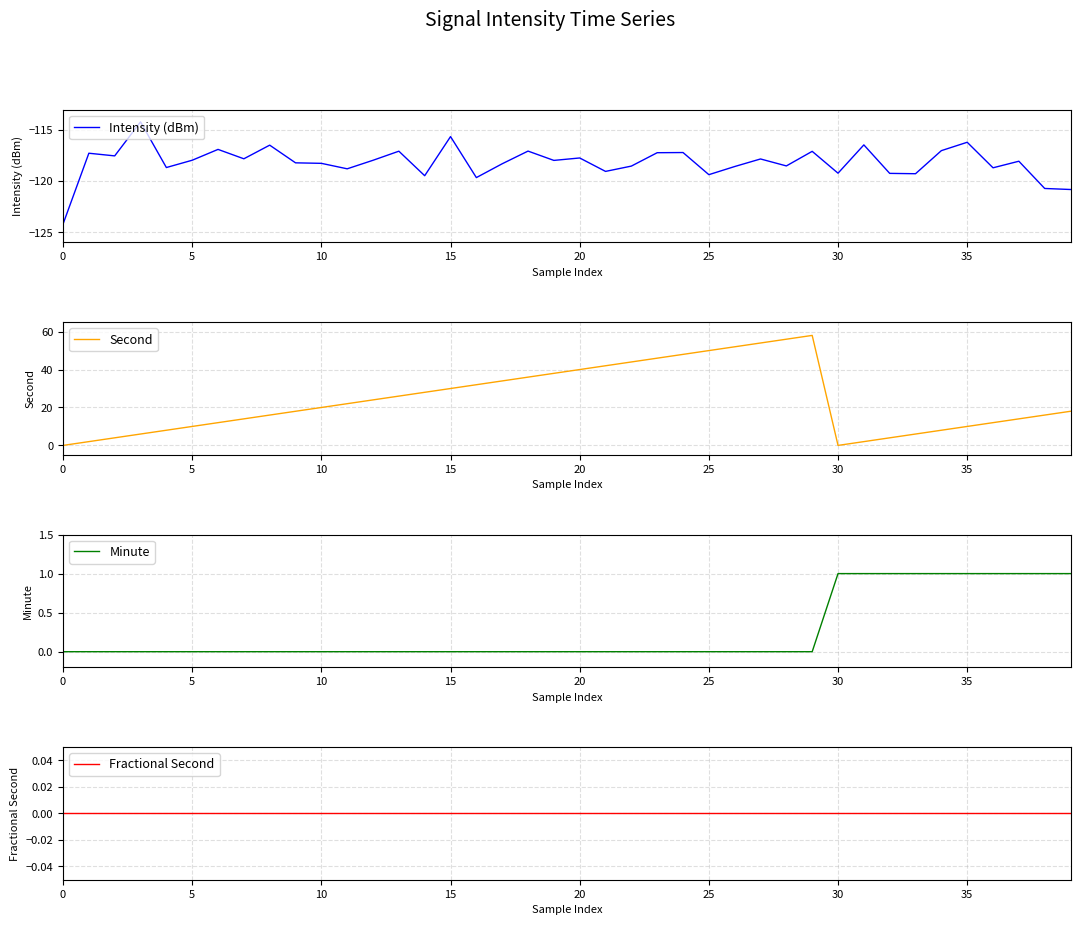

Reading right to left, what are all the values shown in this chart?

Intensity (dBm): -120.8	-120.7	-118.0	-118.7	-116.2	-117.0	-119.3	-119.2	-116.4	-119.2	-117.1	-118.5	-117.8	-118.6	-119.4	-117.2	-117.2	-118.5	-119.0	-117.7	-118.0	-117.1	-118.3	-119.6	-115.6	-119.5	-117.1	-118.0	-118.8	-118.3	-118.2	-116.5	-117.8	-116.9	-117.9	-118.7	-114.2	-117.5	-117.3	-124.2
Second: 18.0	16.0	14.0	12.0	10.0	8.0	6.0	4.0	2.0	0.0	58.0	56.0	54.0	52.0	50.0	48.0	46.0	44.0	42.0	40.0	38.0	36.0	34.0	32.0	30.0	28.0	26.0	24.0	22.0	20.0	18.0	16.0	14.0	12.0	10.0	8.0	6.0	4.0	2.0	0.0
Minute: 1.0	1.0	1.0	1.0	1.0	1.0	1.0	1.0	1.0	1.0	0.0	0.0	0.0	0.0	0.0	0.0	0.0	0.0	0.0	0.0	0.0	0.0	0.0	0.0	0.0	0.0	0.0	0.0	0.0	0.0	0.0	0.0	0.0	0.0	0.0	0.0	0.0	0.0	0.0	0.0
Fractional Second: 0.0	0.0	0.0	0.0	0.0	0.0	0.0	0.0	0.0	0.0	0.0	0.0	0.0	0.0	0.0	0.0	0.0	0.0	0.0	0.0	0.0	0.0	0.0	0.0	0.0	0.0	0.0	0.0	0.0	0.0	0.0	0.0	0.0	0.0	0.0	0.0	0.0	0.0	0.0	0.0